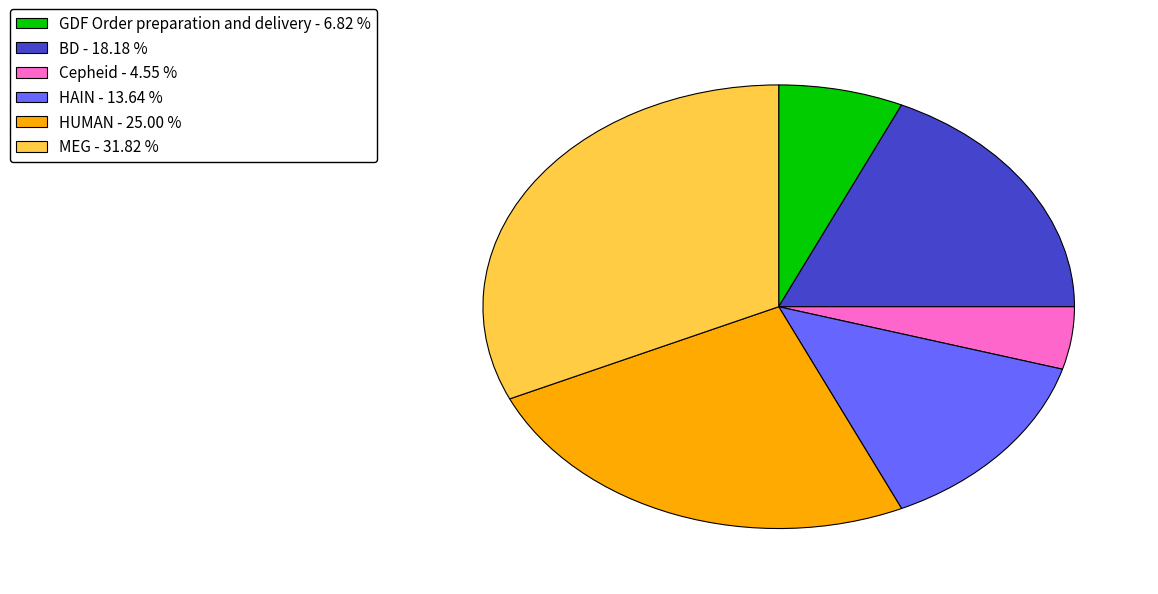

Is there a majority slice in this chart?

No